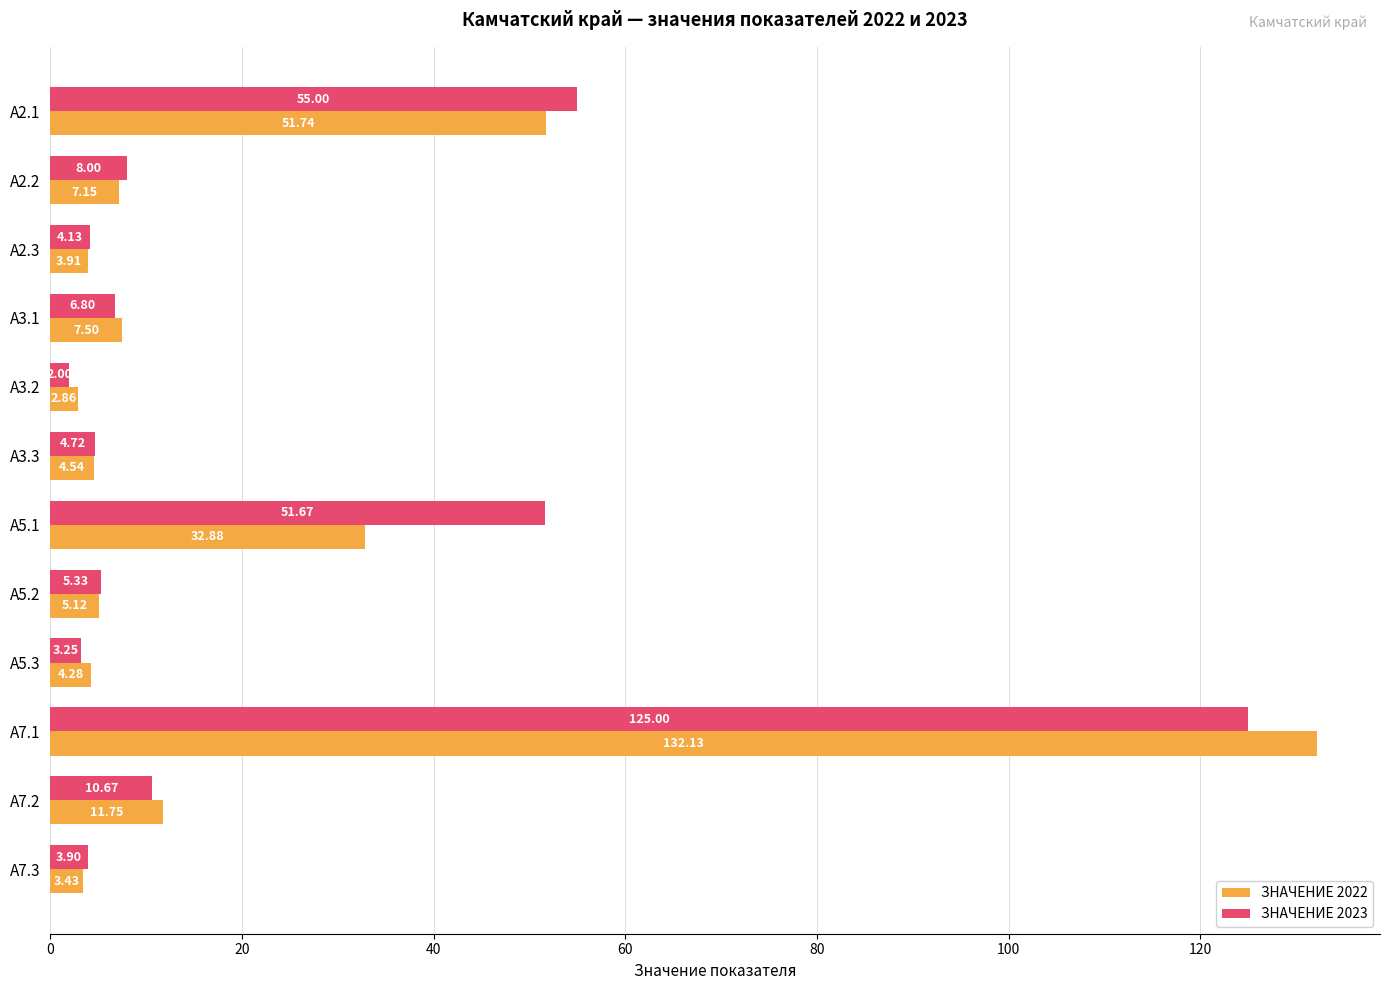

Which series has the largest range (max minus min)?

ЗНАЧЕНИЕ 2022